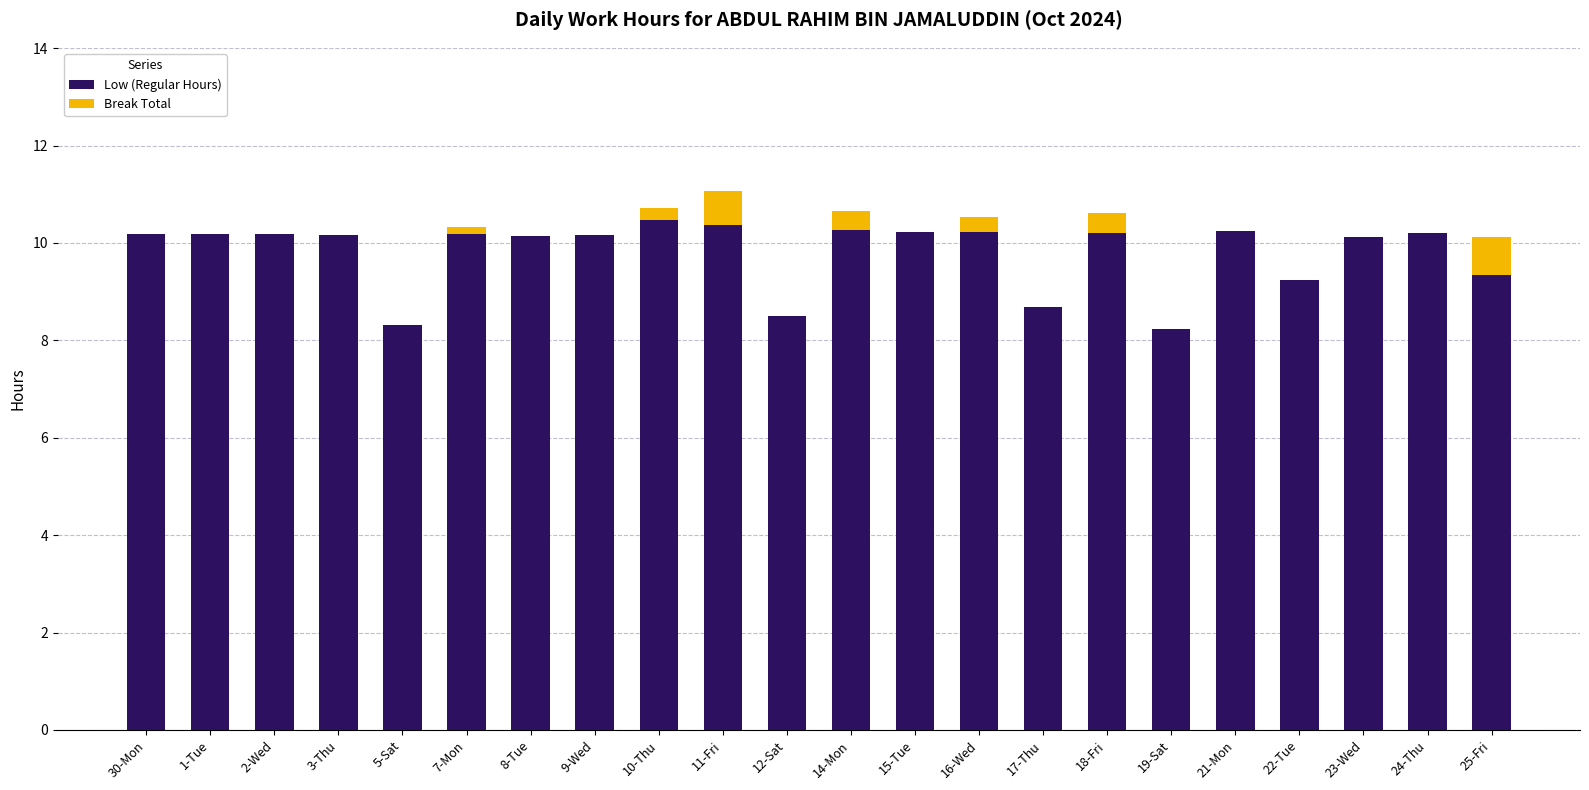

True or false: Low (Regular Hours) has a value of 4.8 at 22-Tue.

False